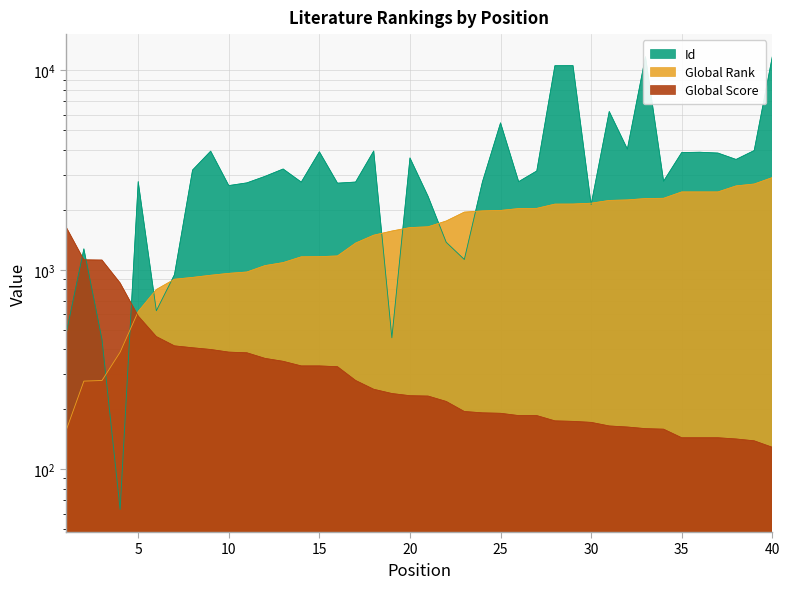

Is the value of Global Rank at 1 greater than the value of Id at 3?

No